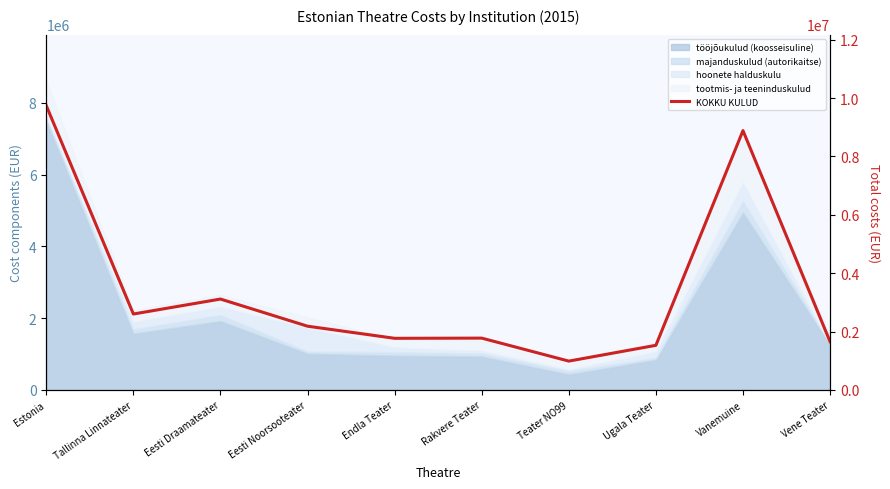

What is the difference between the values at Teater NO99 and Vanemuine?

7896639